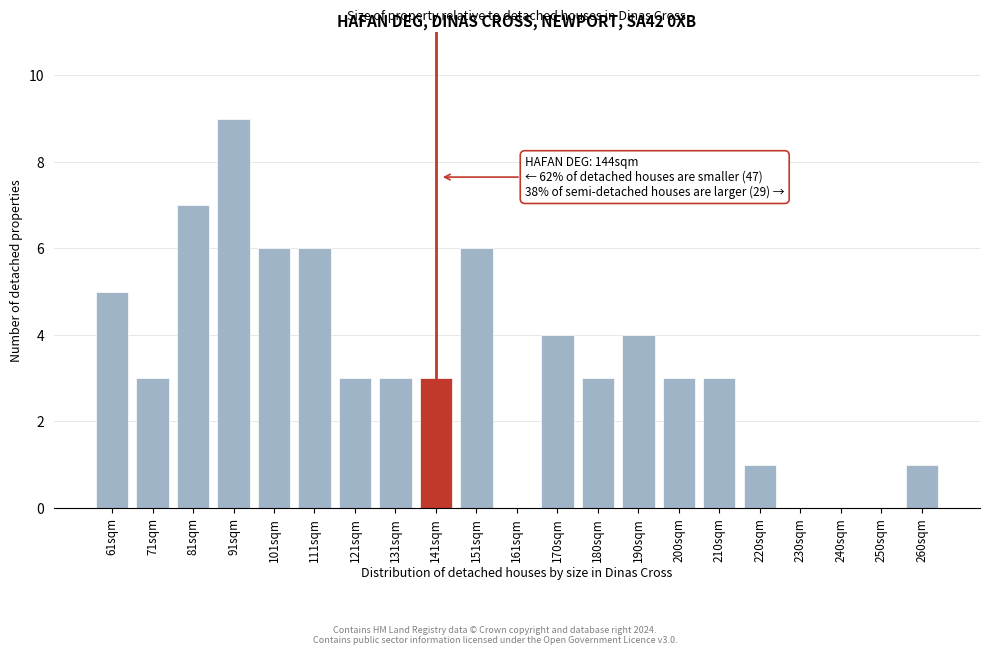

Reading left to right, list all the values displayed in this chart.

61sqm=5	71sqm=3	81sqm=7	91sqm=9	101sqm=6	111sqm=6	121sqm=3	131sqm=3	141sqm=3	151sqm=6	161sqm=0	170sqm=4	180sqm=3	190sqm=4	200sqm=3	210sqm=3	220sqm=1	230sqm=0	240sqm=0	250sqm=0	260sqm=1